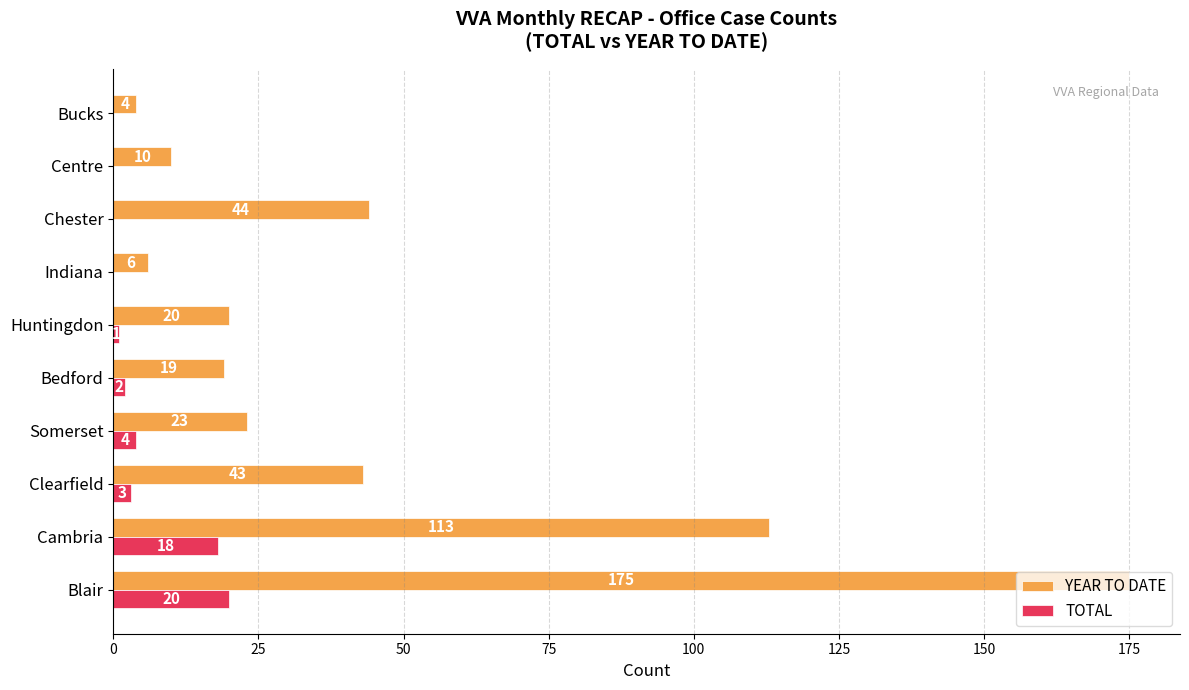

How many series are shown in this chart?

2